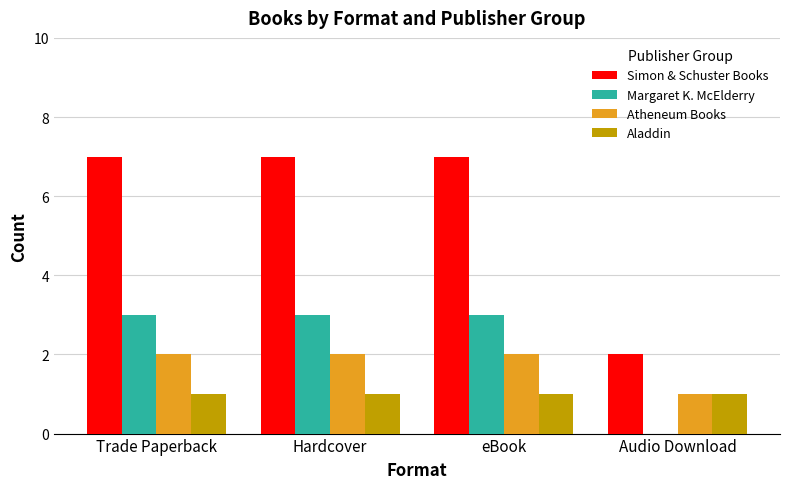

Reading left to right, extract all data points from this chart.

Simon & Schuster Books: Trade Paperback=7	Hardcover=7	eBook=7	Audio Download=2
Margaret K. McElderry: Trade Paperback=3	Hardcover=3	eBook=3	Audio Download=0
Atheneum Books: Trade Paperback=2	Hardcover=2	eBook=2	Audio Download=1
Aladdin: Trade Paperback=1	Hardcover=1	eBook=1	Audio Download=1